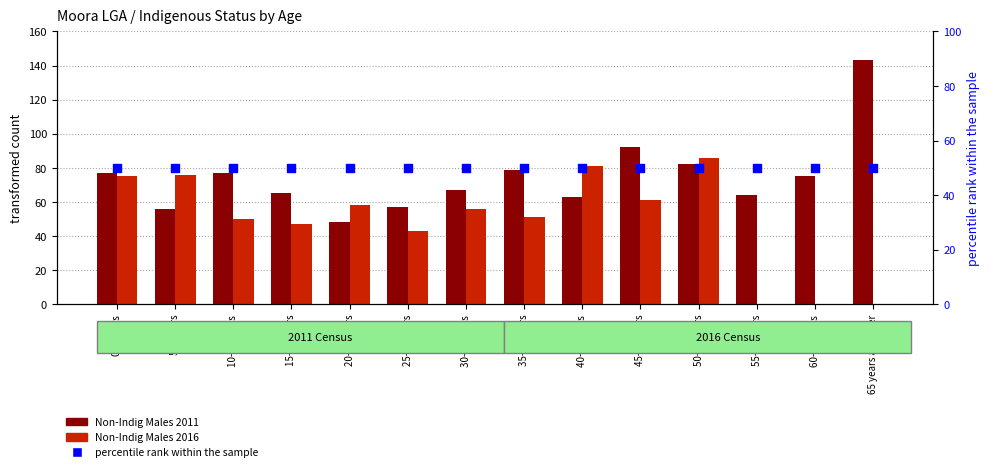

What are all the series names shown in the legend?

Non-Indig Males 2011, Non-Indig Males 2016, percentile rank within the sample